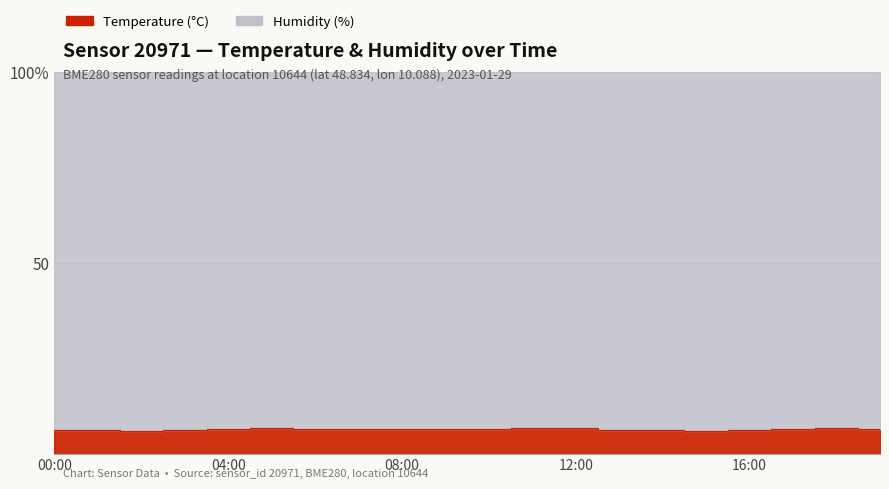

The value at 03:00 is 6.3. True or false?

True